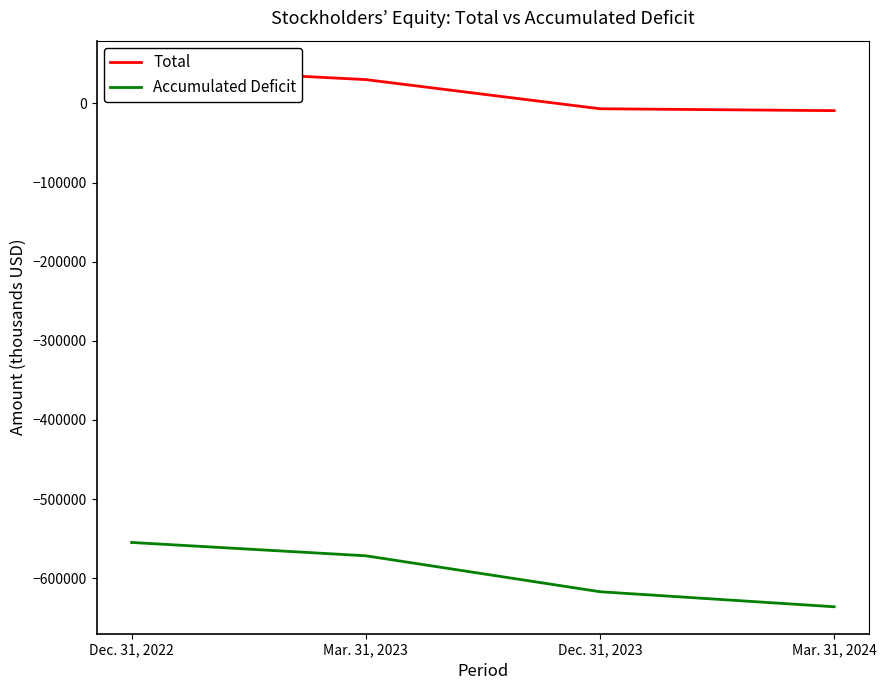

Reading left to right, what are all the values shown in this chart?

Total: 45187	30048	-6782	-9178
Accumulated Deficit: -554770	-571604	-617025	-636005